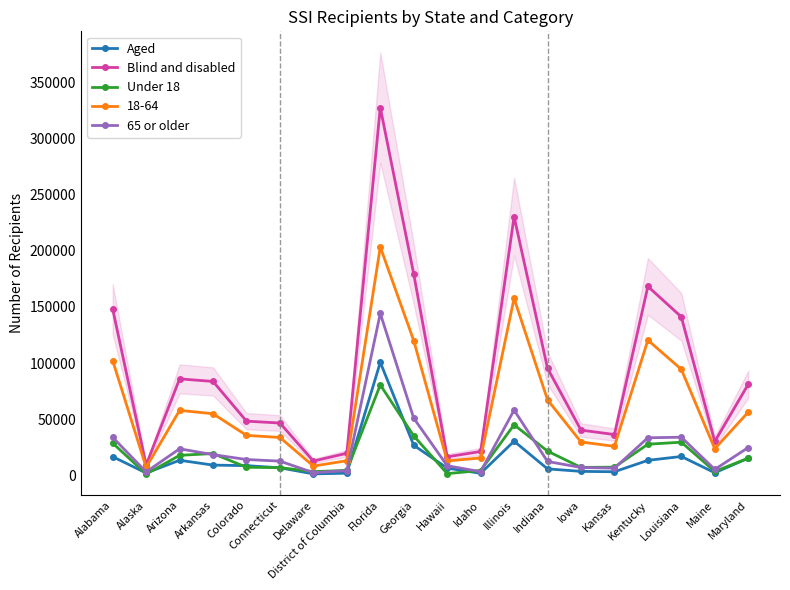

How many series are shown in this chart?

4